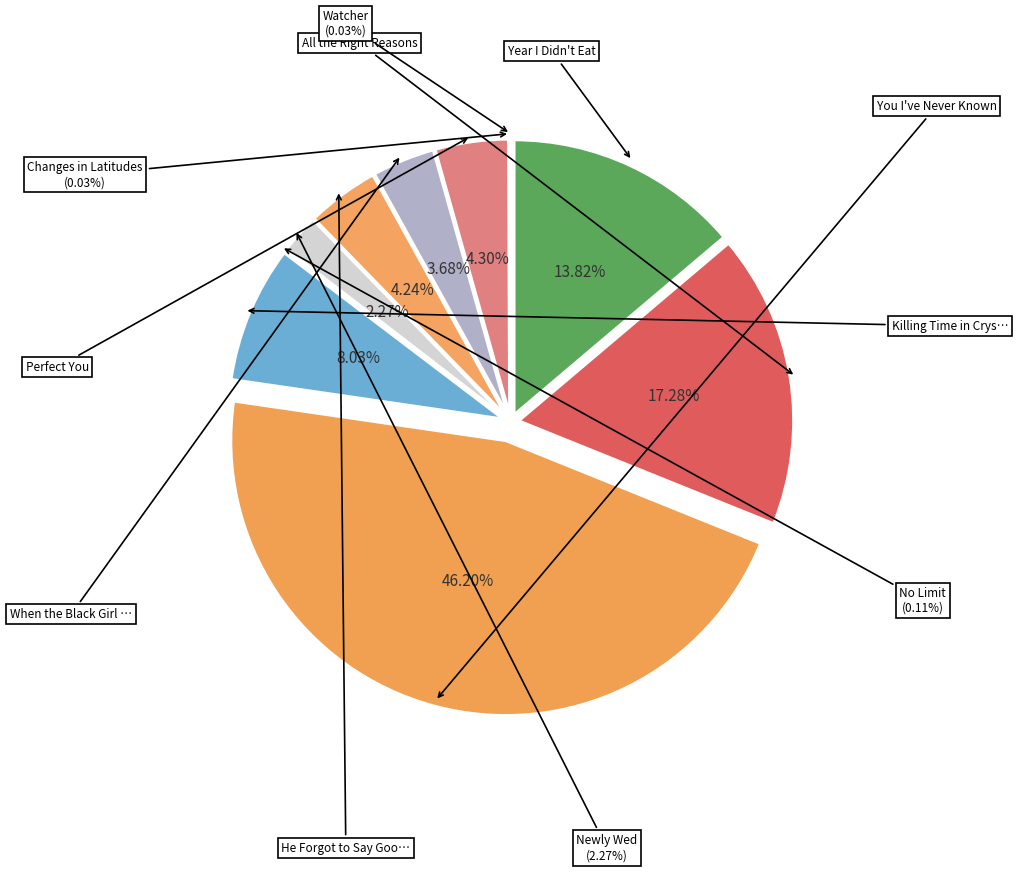

Which slice is the smallest?

Changes in Latitudes